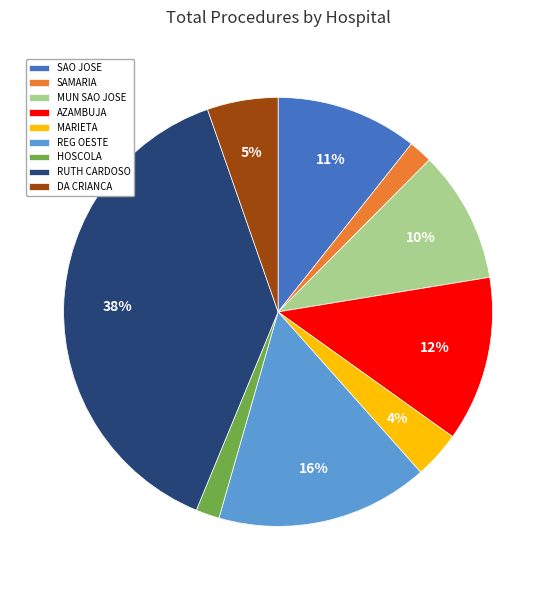

How many segments does this pie chart have?

9